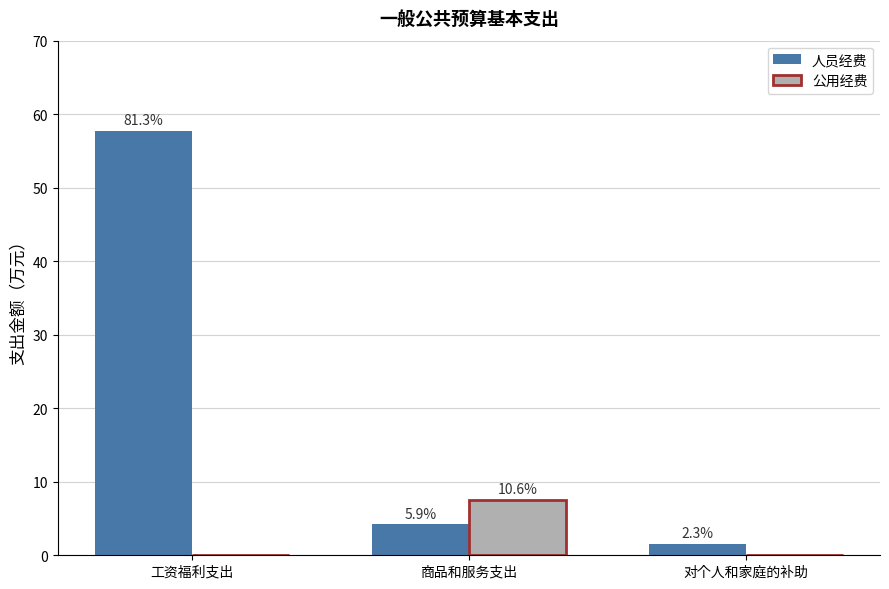

How many groups of bars are there?

3